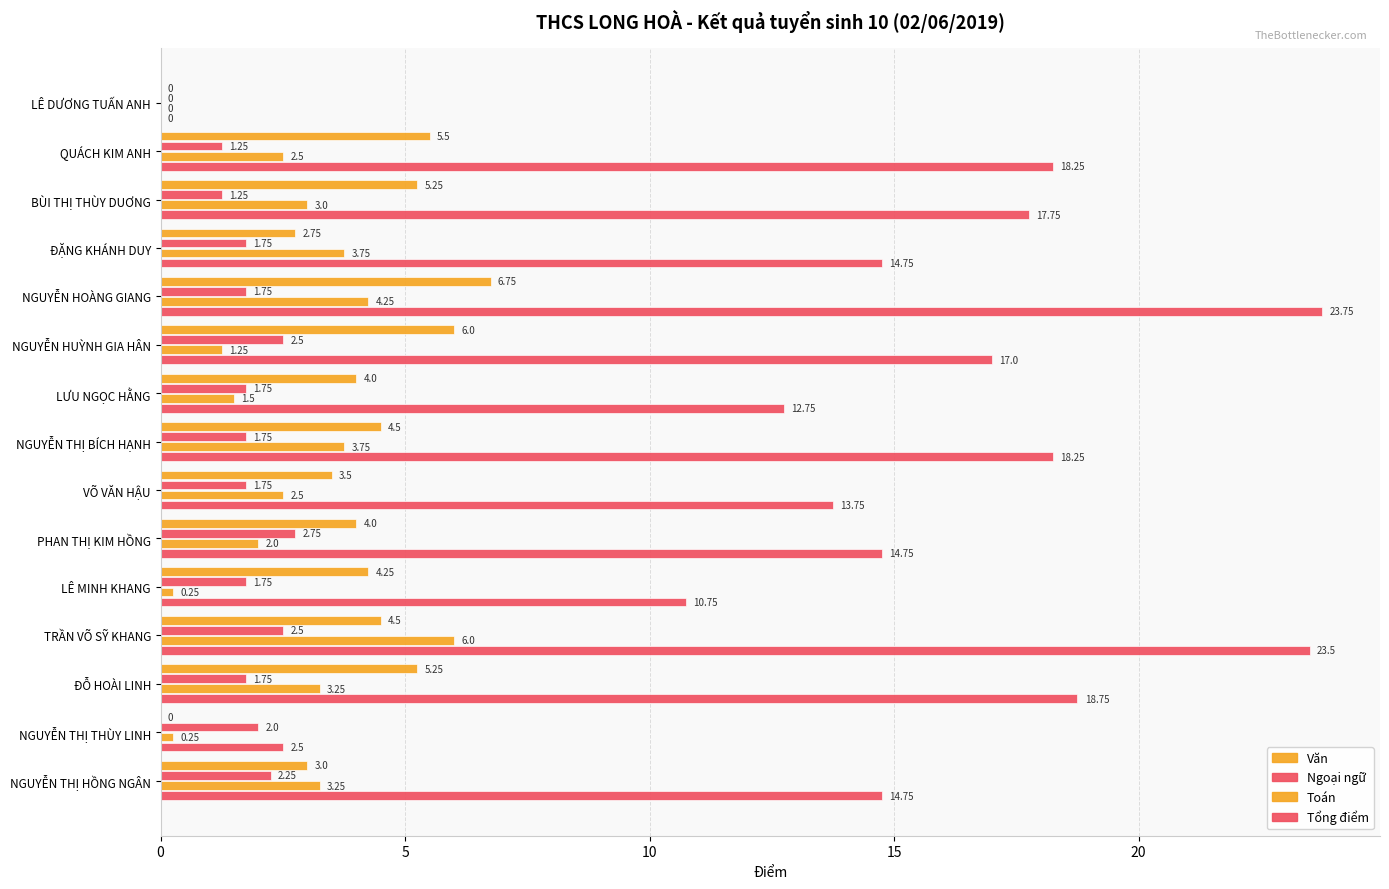

List the series in order of their peak value, lowest first.

Ngoại ngữ, Toán, Văn, Tổng điểm